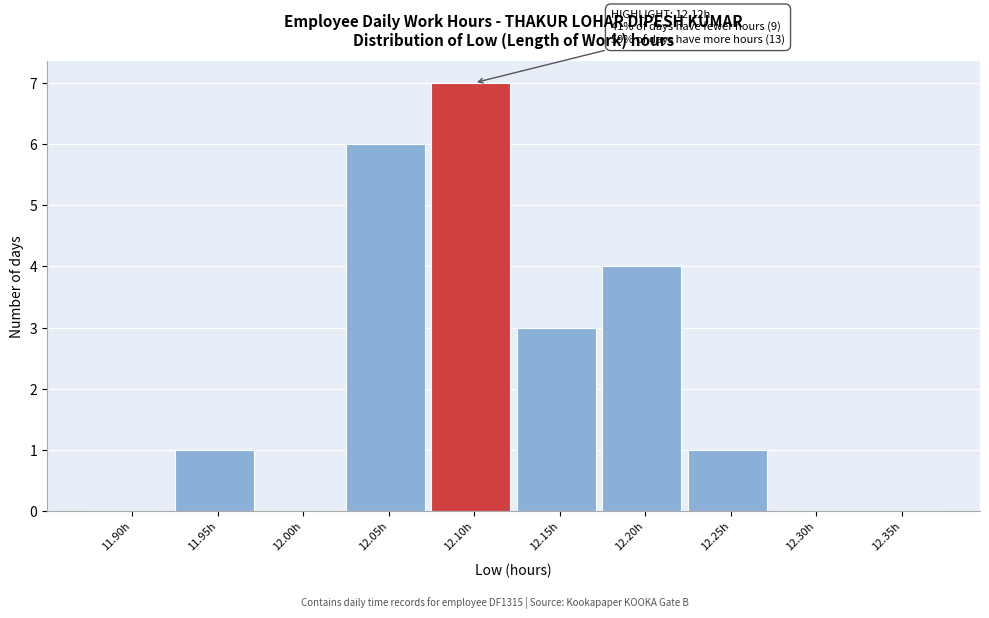

Reading left to right, list all the values displayed in this chart.

11.90h=0	11.95h=1	12.00h=0	12.05h=6	12.10h=7	12.15h=3	12.20h=4	12.25h=1	12.30h=0	12.35h=0